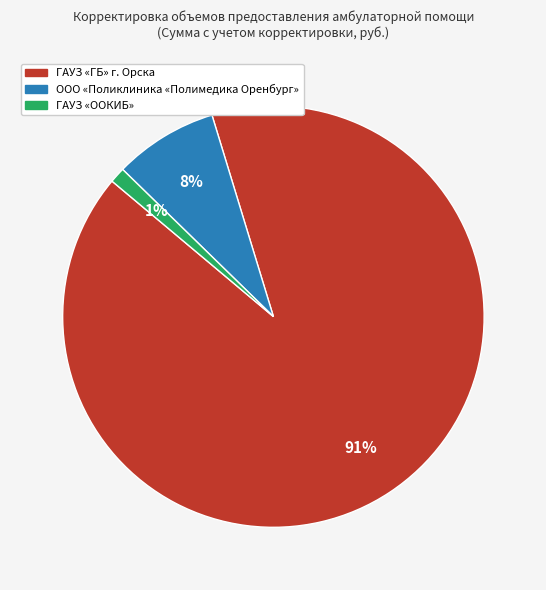

What is the largest slice in the pie chart?

ГАУЗ «ГБ» г. Орска